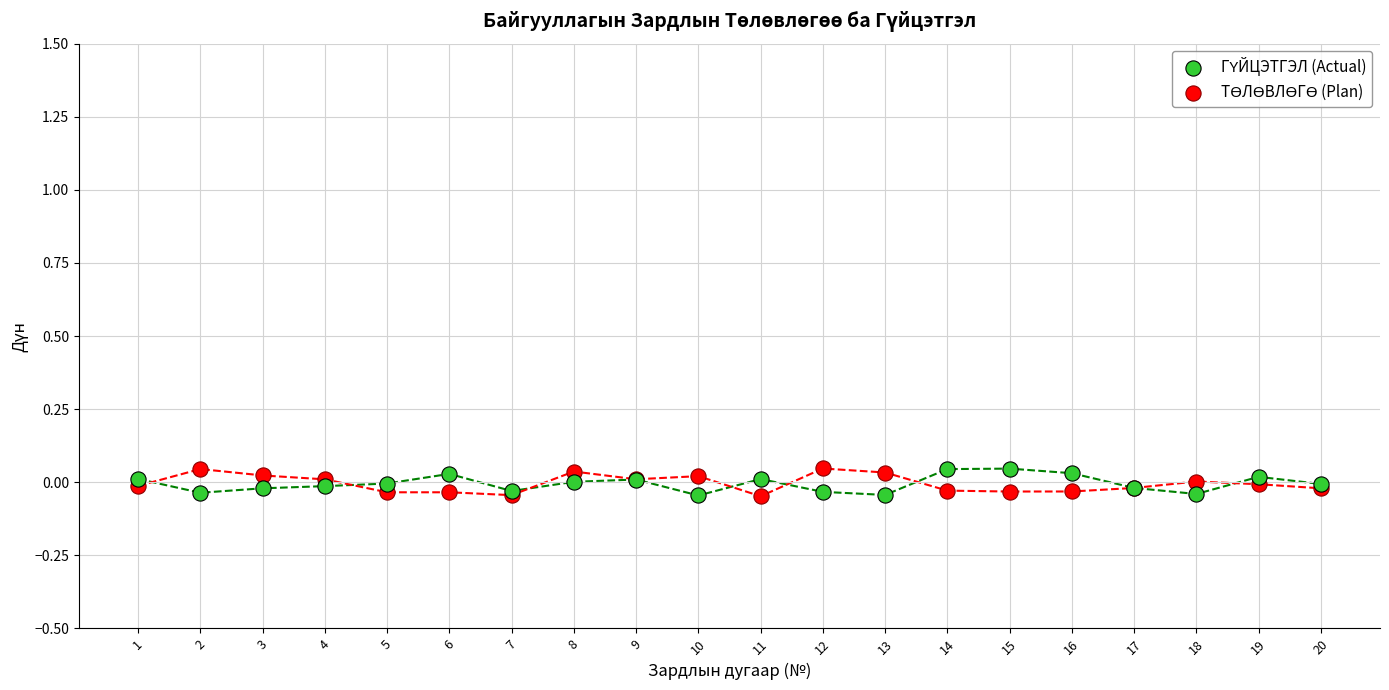

What is the X range (max minus min) for the scatter plot?

19.0